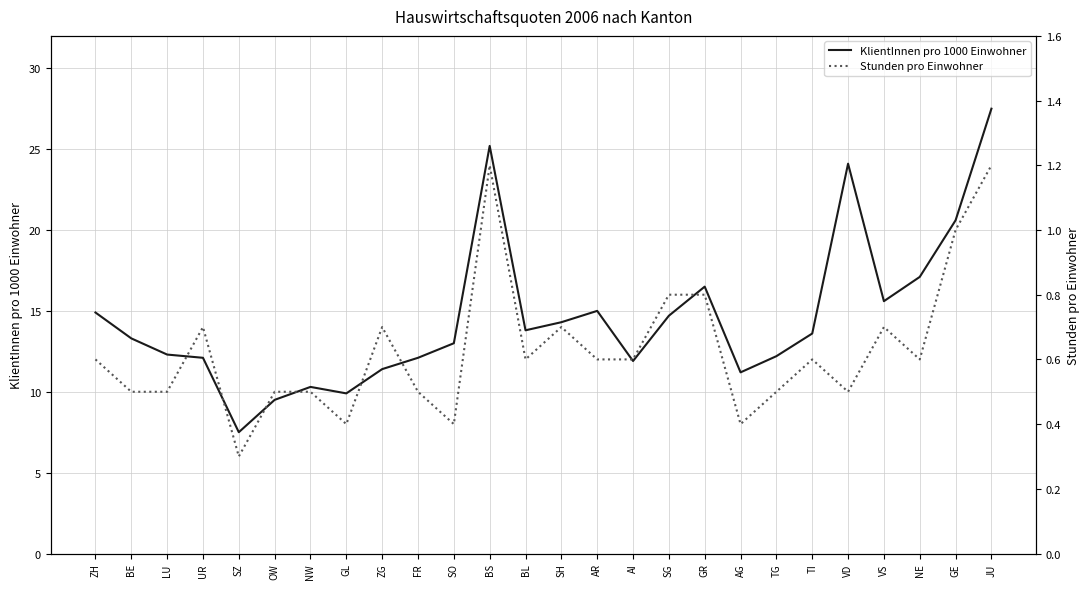

Reading left to right, transcribe all the data shown in this chart.

KlientInnen pro 1000 Einwohner: ZH=14.9	BE=13.3	LU=12.3	UR=12.1	SZ=7.5	OW=9.5	NW=10.3	GL=9.9	ZG=11.4	FR=12.1	SO=13.0	BS=25.2	BL=13.8	SH=14.3	AR=15.0	AI=11.9	SG=14.7	GR=16.5	AG=11.2	TG=12.2	TI=13.6	VD=24.1	VS=15.6	NE=17.1	GE=20.6	JU=27.5
Stunden pro Einwohner: ZH=0.6	BE=0.5	LU=0.5	UR=0.7	SZ=0.3	OW=0.5	NW=0.5	GL=0.4	ZG=0.7	FR=0.5	SO=0.4	BS=1.2	BL=0.6	SH=0.7	AR=0.6	AI=0.6	SG=0.8	GR=0.8	AG=0.4	TG=0.5	TI=0.6	VD=0.5	VS=0.7	NE=0.6	GE=1.0	JU=1.2